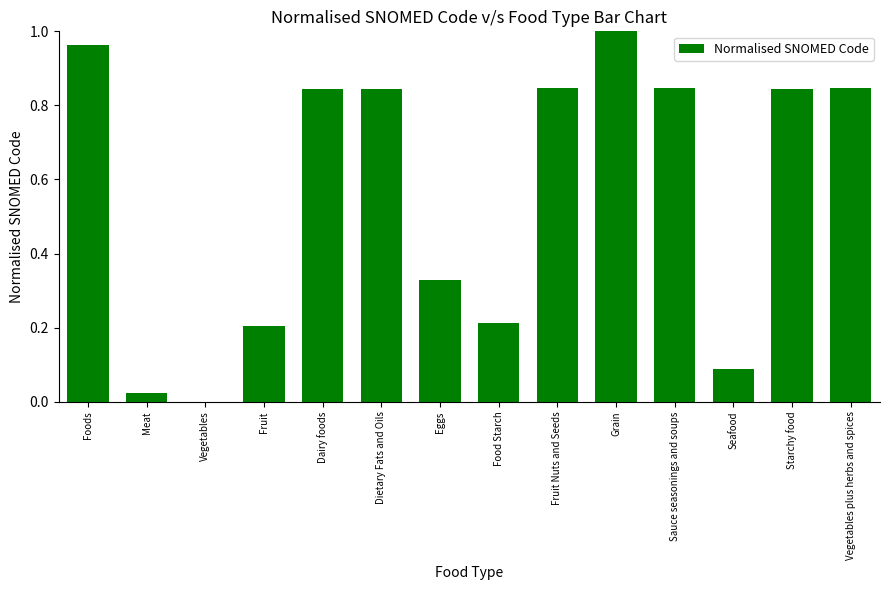

What is the sum of all values?

7.9